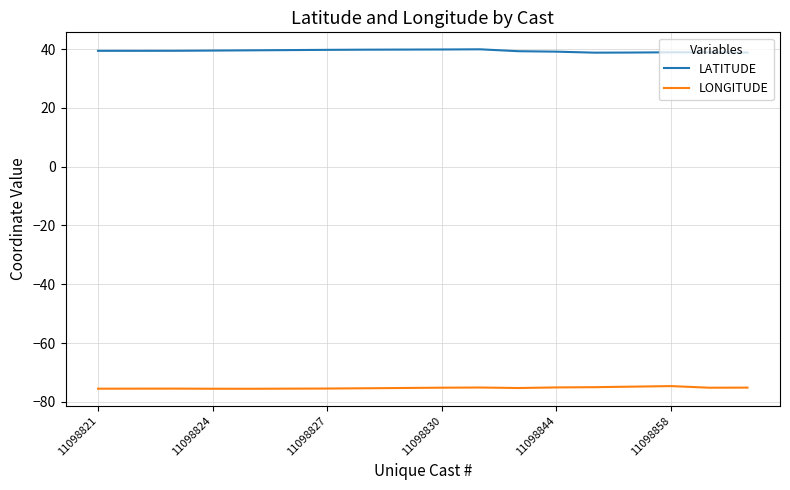

What is the maximum value shown in the chart?

39.9